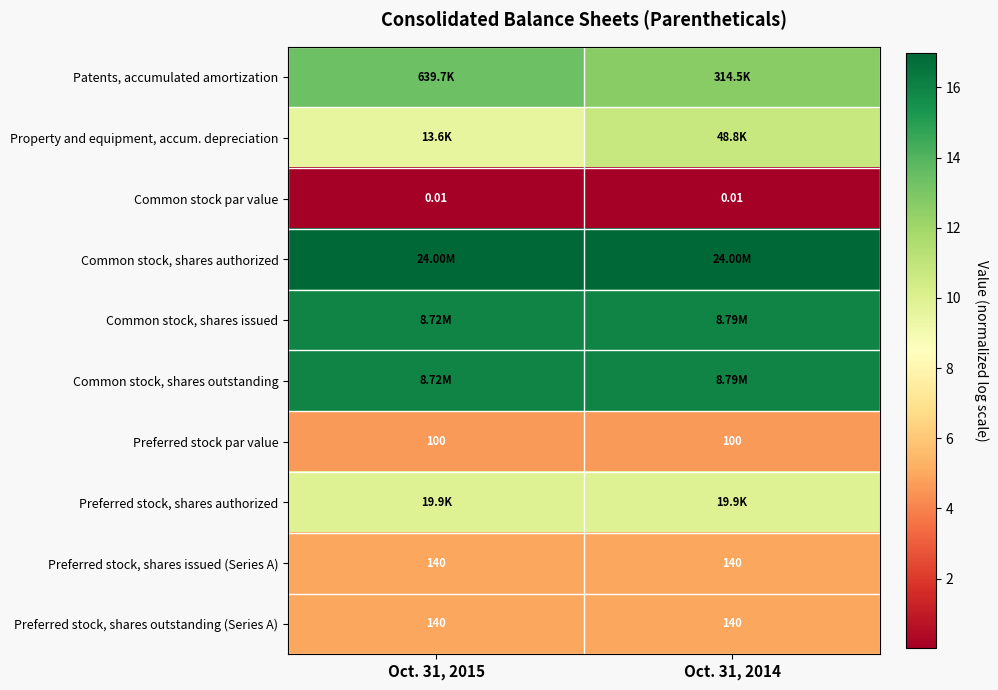

Between Oct. 31, 2015 and Oct. 31, 2014, which series saw the biggest shift?

Property and equipment, accum. depreciation